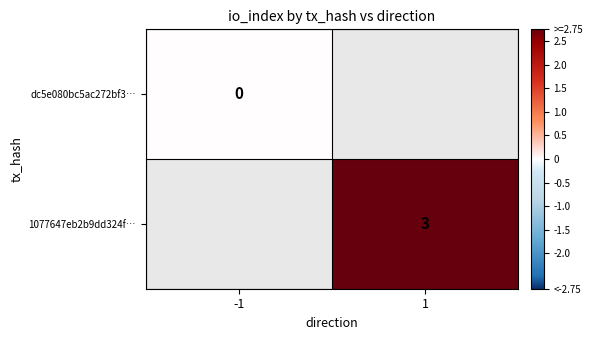

Is the value of dc5e080bc5ac272bf3… at -1 greater than the value of 1077647eb2b9dd324f… at 1?

No